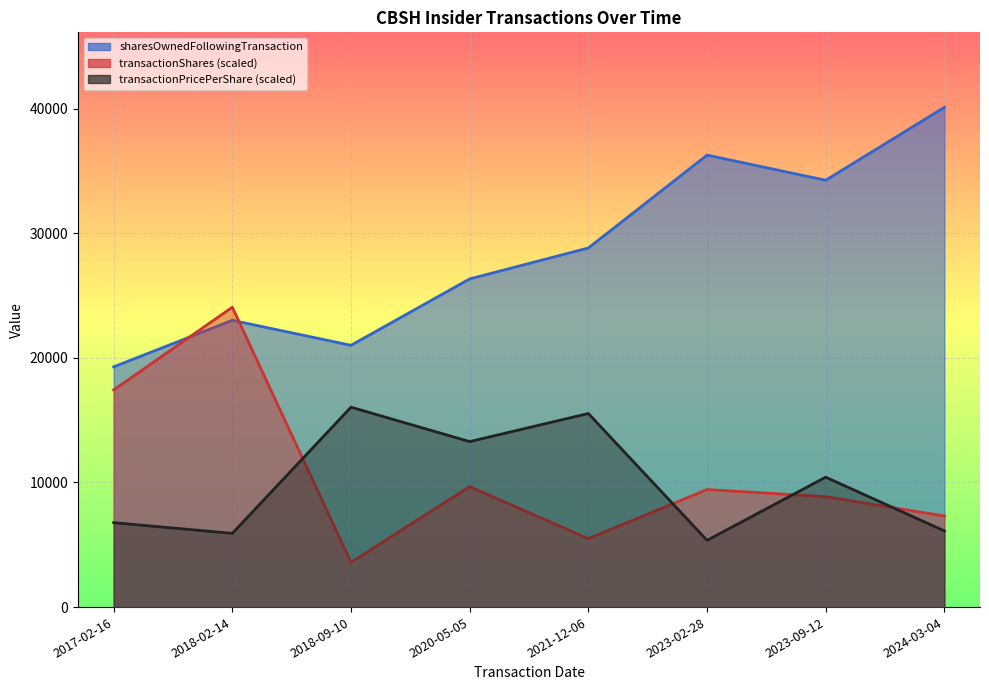

How many interior local peaks does the sharesOwnedFollowingTransaction series have?

2